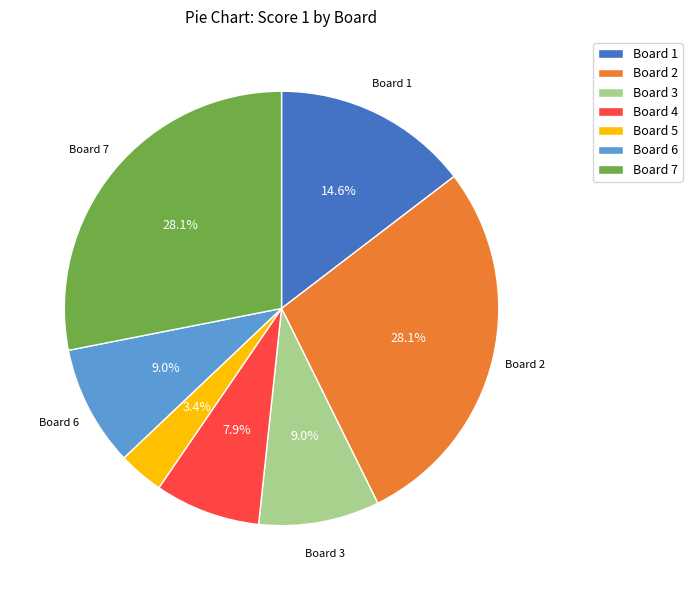

Combined, do Board 5 and Board 4 account for over 50%?

No